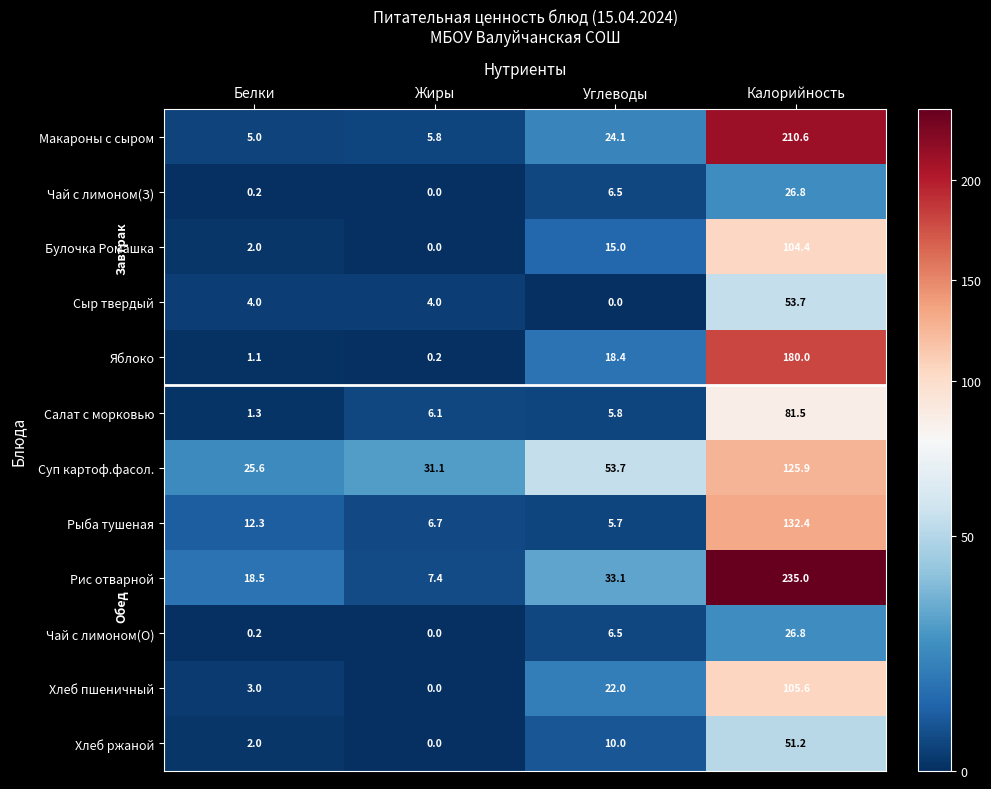

What is the spread (max minus min) of values at Жиры?

31.1